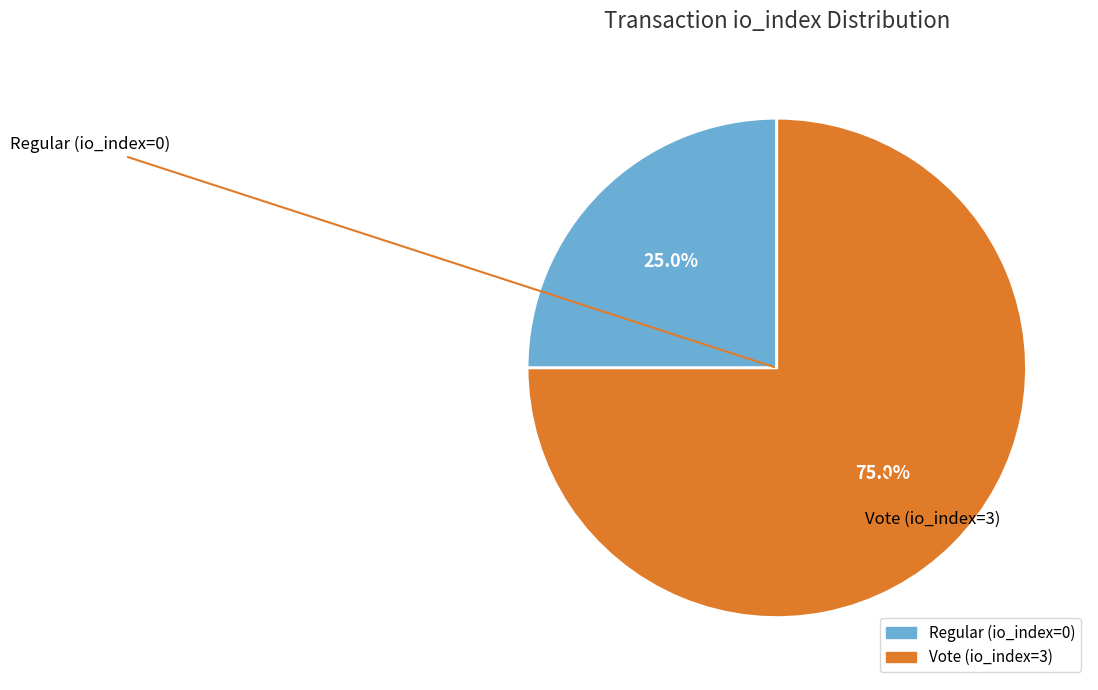

Count the number of slices in the pie.

2